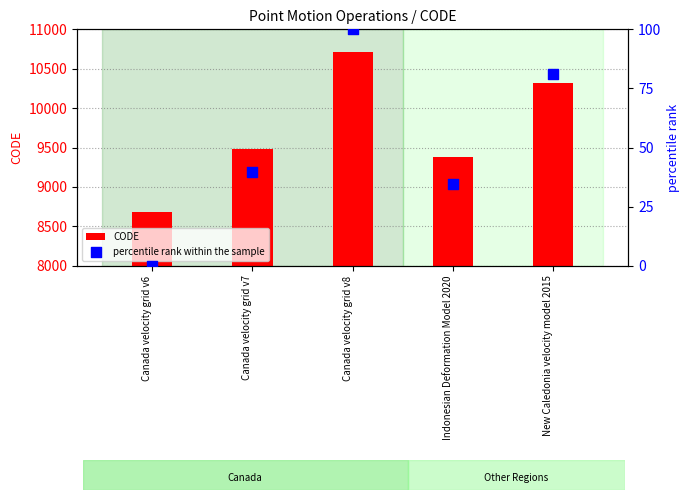

What are all the series names shown in the legend?

CODE, percentile rank within the sample